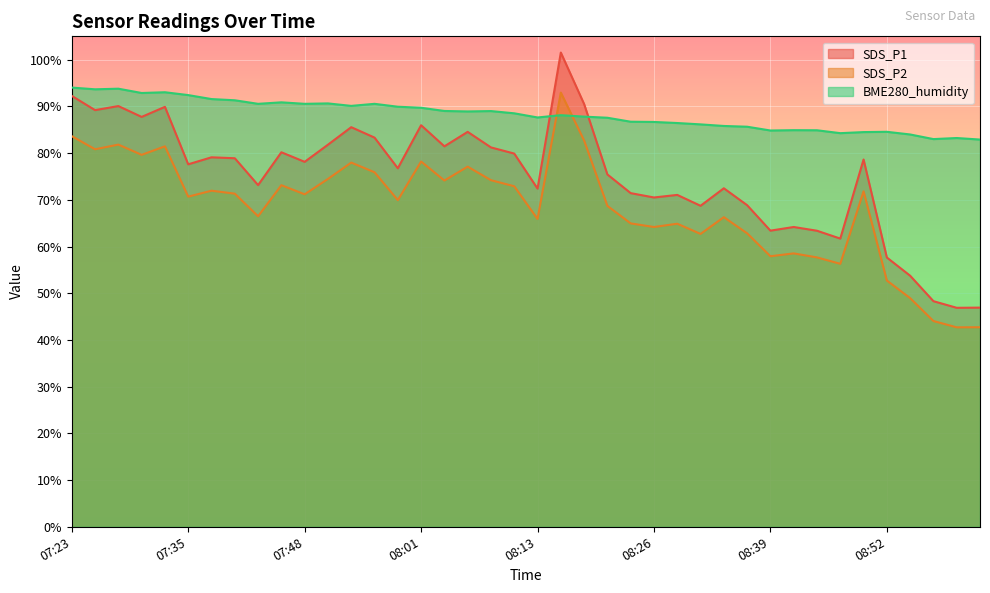

What are all the series names shown in the legend?

SDS_P1, SDS_P2, BME280_humidity